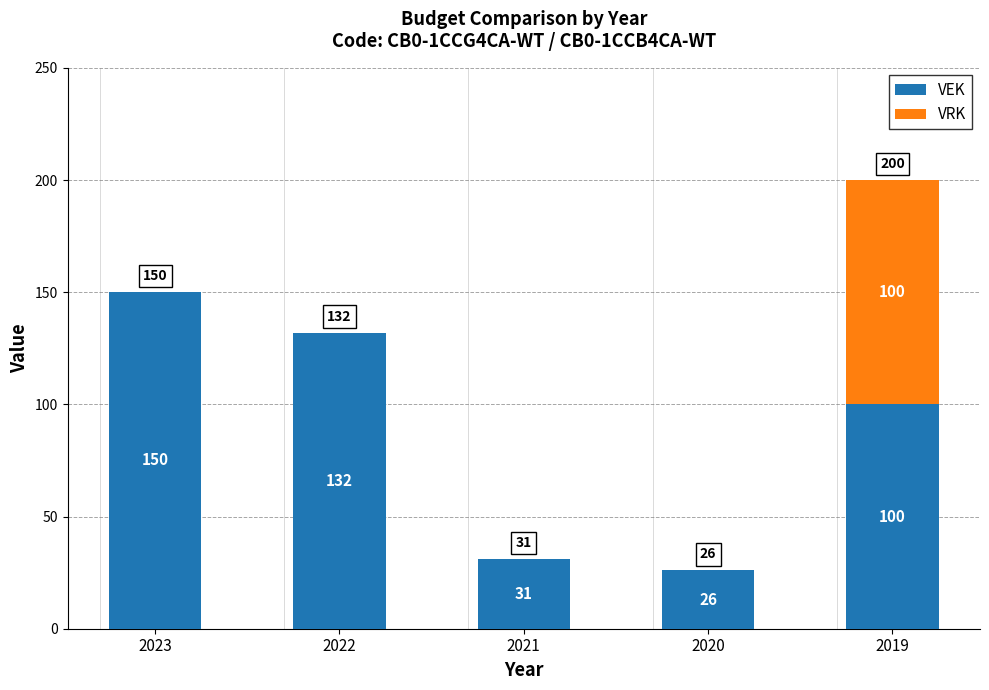

Which category has the highest value in the VEK series?

2023